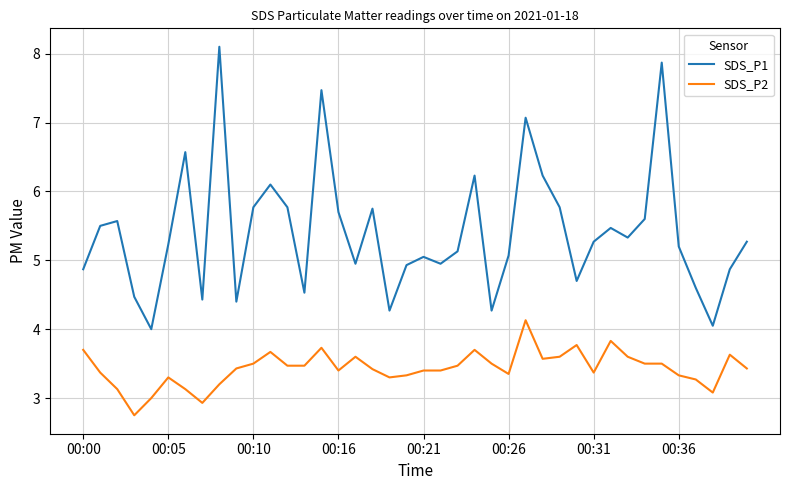

What is the difference between the second highest and second lowest values in the SDS_P2 series?

0.9